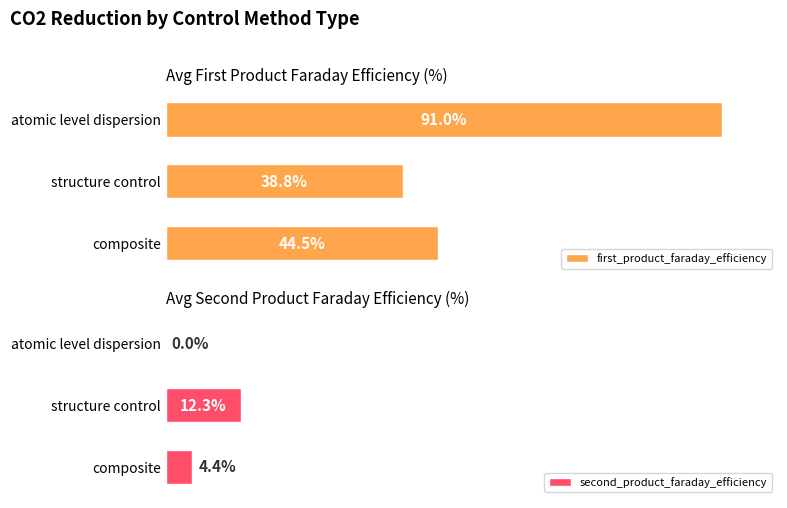

Where is first_product_faraday_efficiency nearest to the value 64?

composite